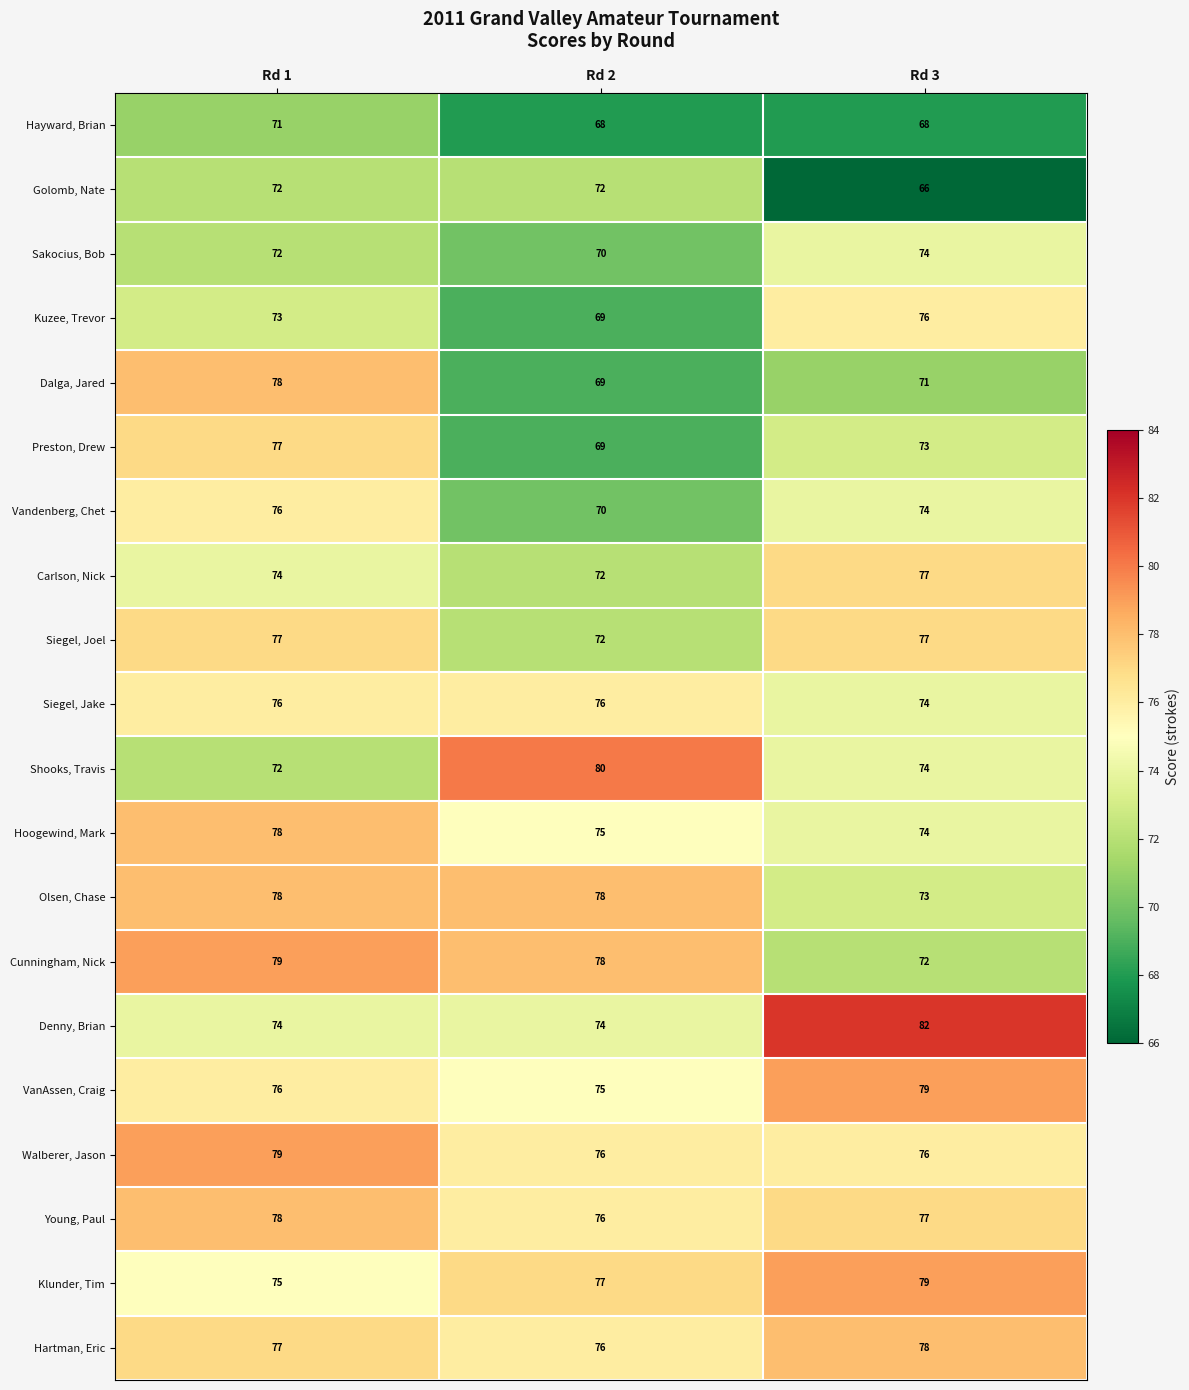

At which label is Olsen, Chase closest to 75?

Rd 3